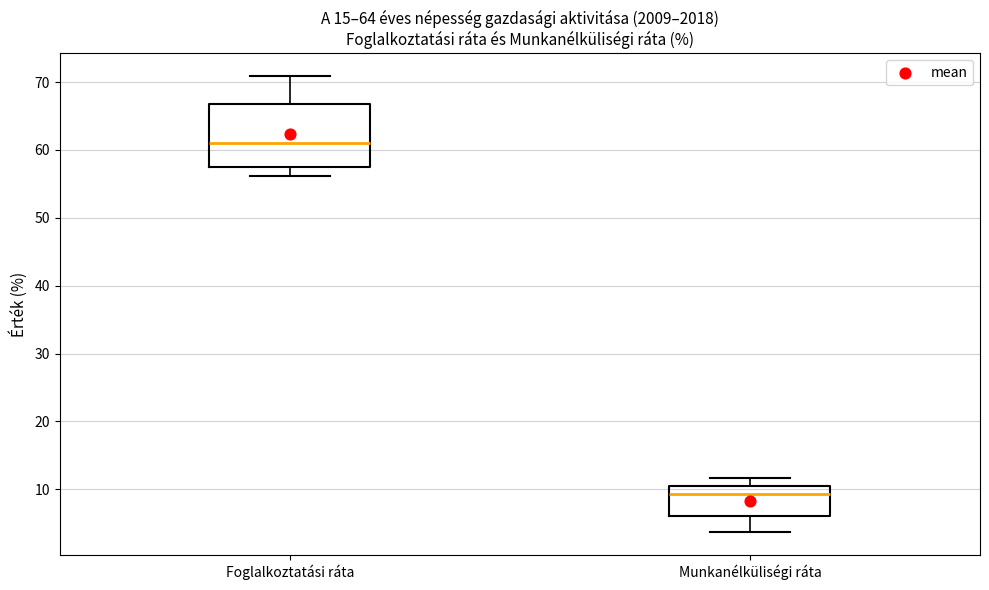

Reading left to right, transcribe this box plot: for each box, give where its median line is, the range the box spans, and where its two whiskers end, as read against the y-axis. The values are not printed on the chart, so give them approximately, as read against the axis.

Foglalkoztatási ráta: median 61, box 58 to 67, whiskers 56 to 71
Munkanélküliségi ráta: median 9, box 6 to 10, whiskers 4 to 12